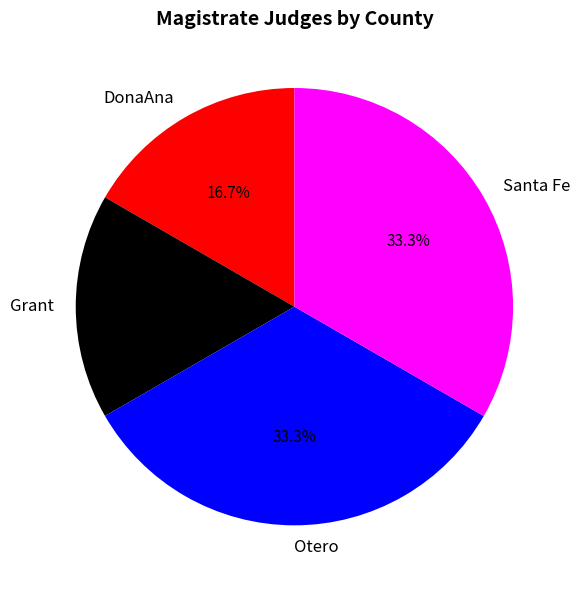

Count the number of slices in the pie.

4